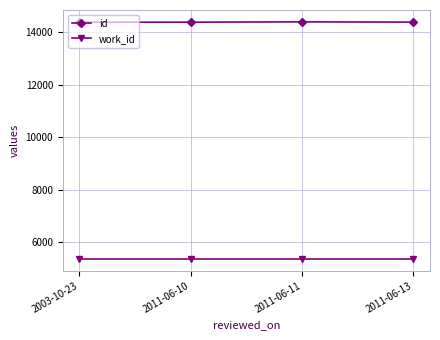

What is the highest value of the work_id series?

5366